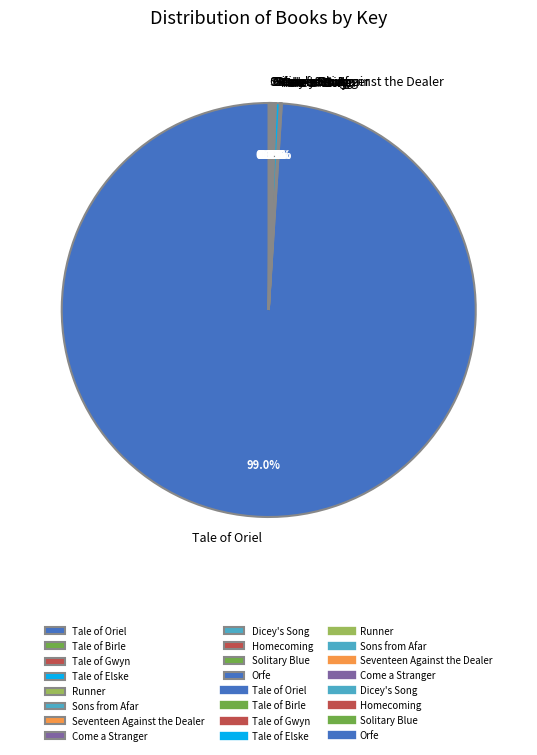

Combined, do Tale of Elske and Tale of Oriel account for over 50%?

Yes